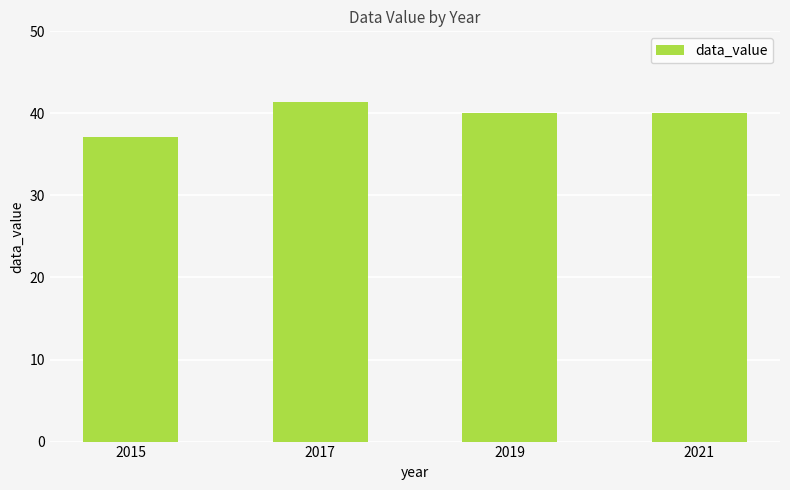

How many series are shown in this chart?

1